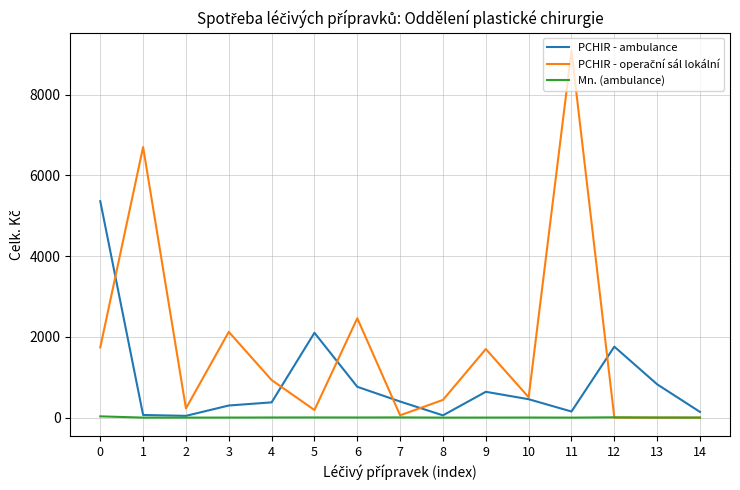

What is the greatest value displayed?

9085.2